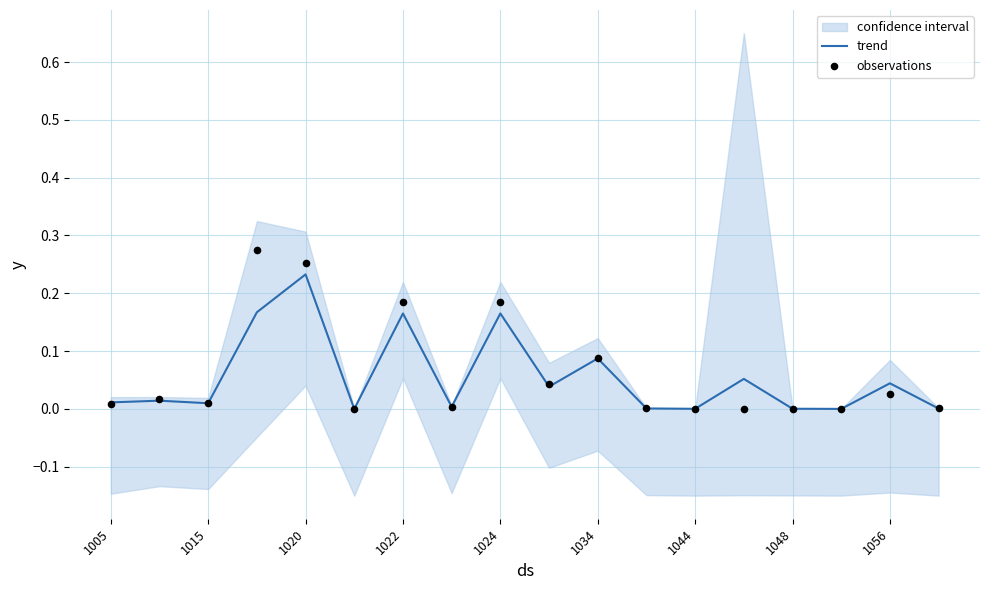

At how many categories does at least one series exceed 0?

17